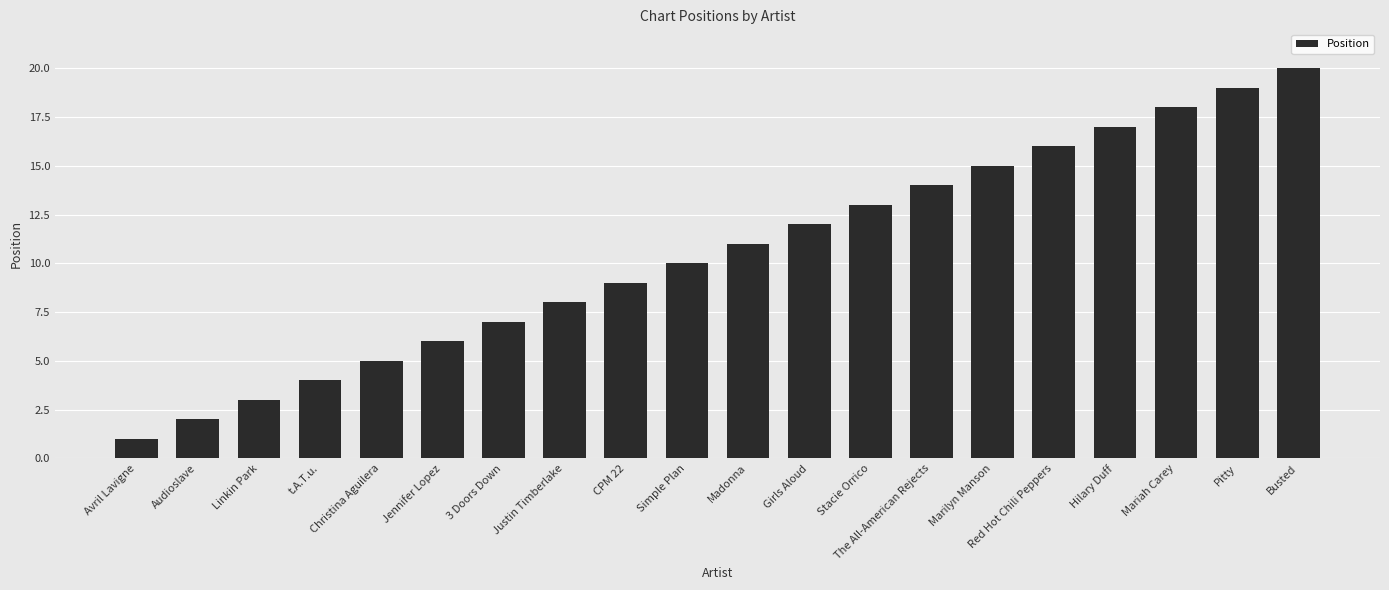

What is the difference between the maximum and minimum values?

19